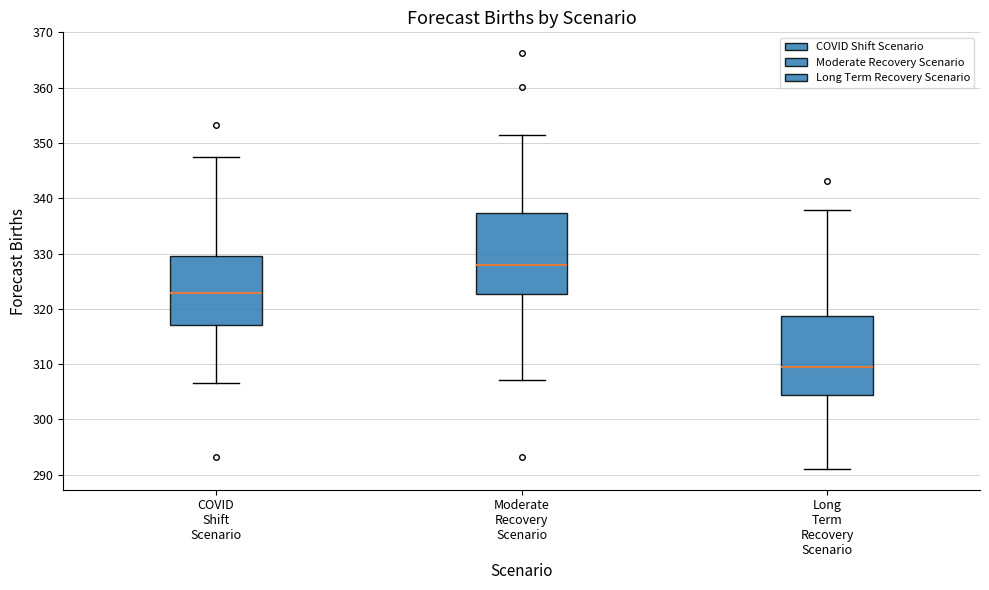

Which box has the lowest median line?

Long Term Recovery Scenario